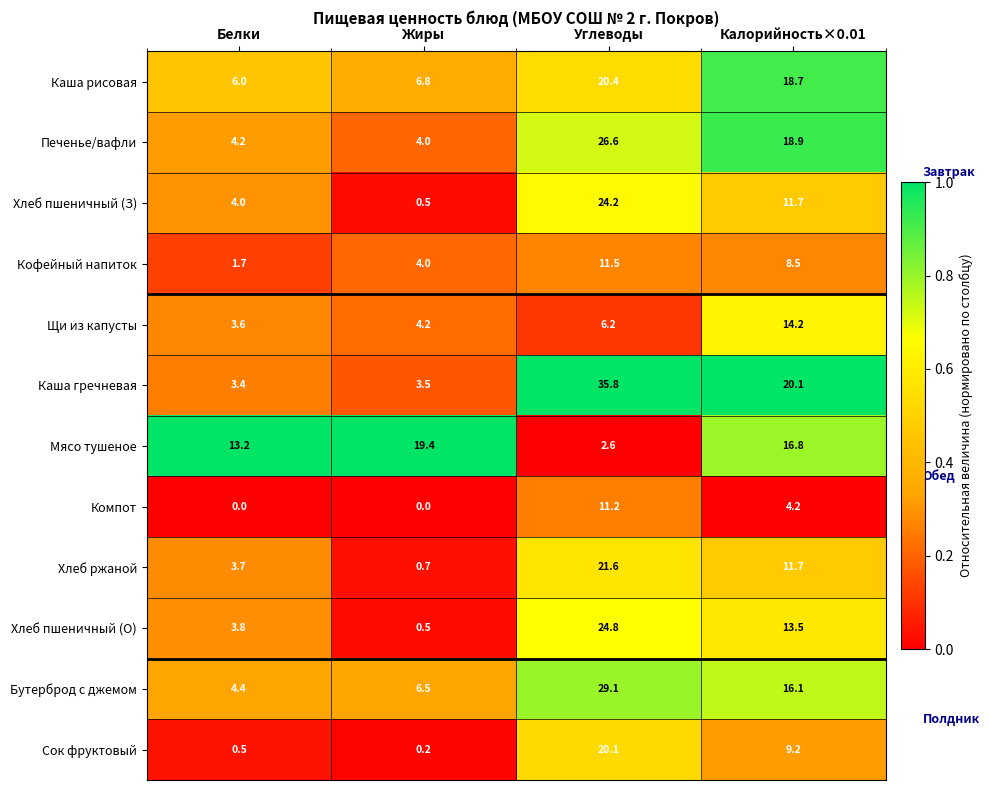

What is the maximum value for Бутерброд с джемом?

29.1